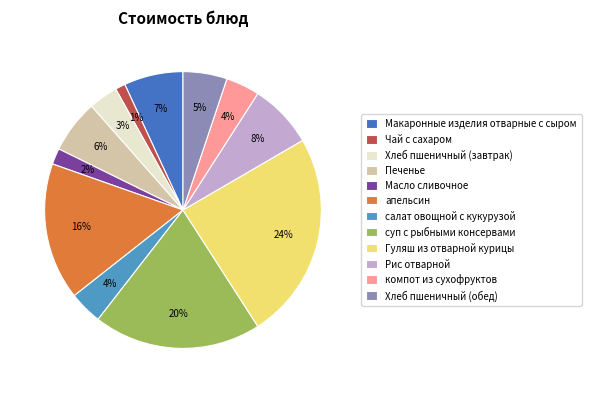

Is the sum of компот из сухофруктов and суп с рыбными консервами greater than half?

No